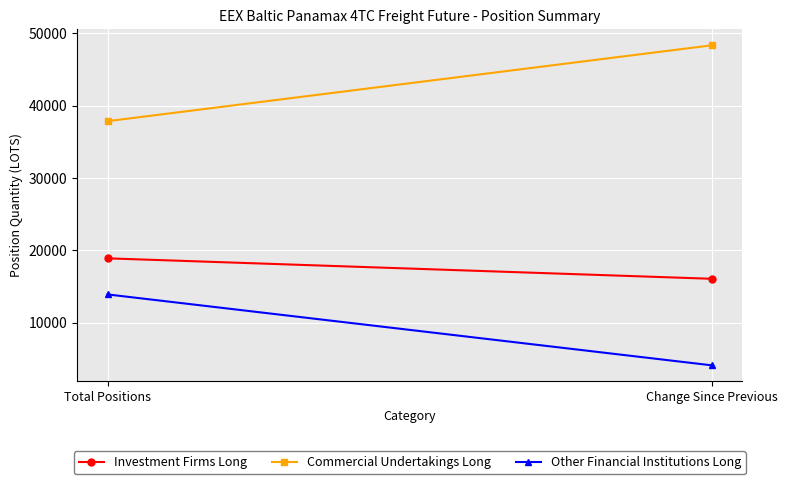

Which has a higher value, Total Positions or Change Since Previous?

Total Positions